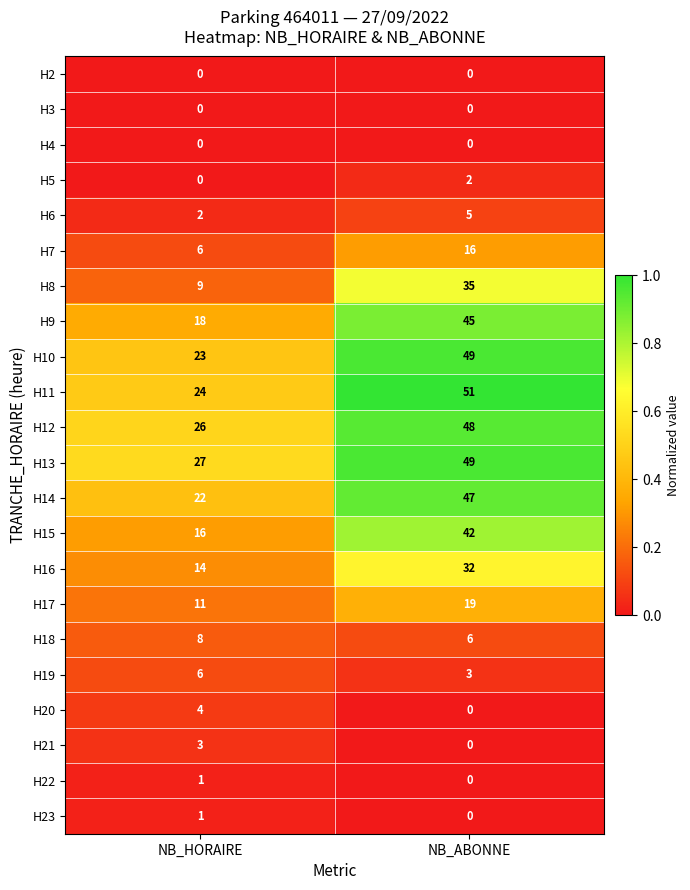

What is the spread (max minus min) of values at NB_ABONNE?

51